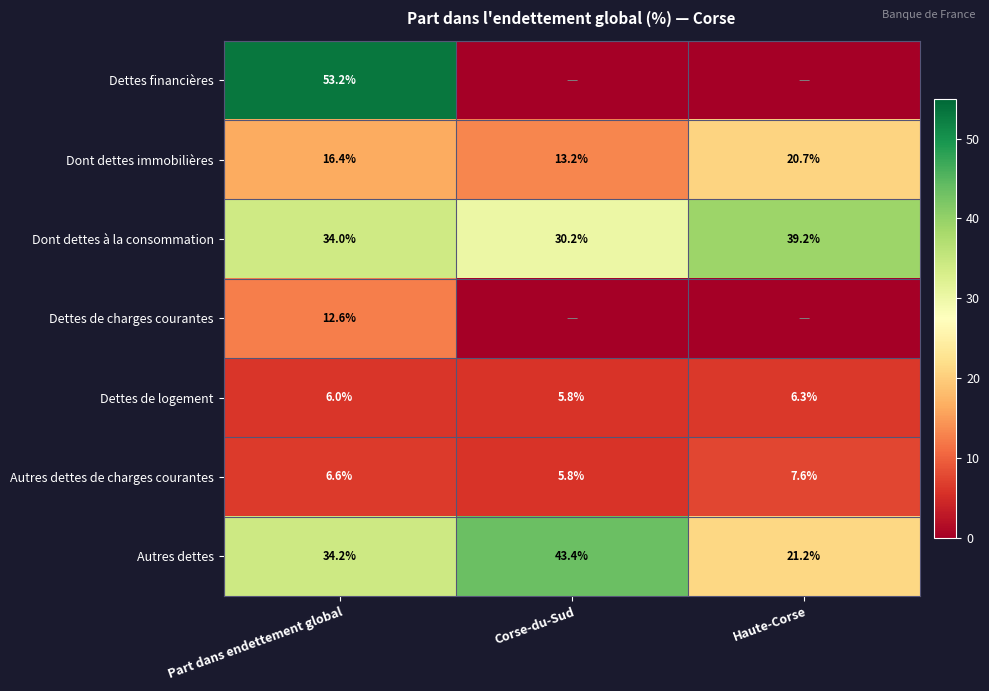

What is the maximum value for Dettes de logement?

6.3